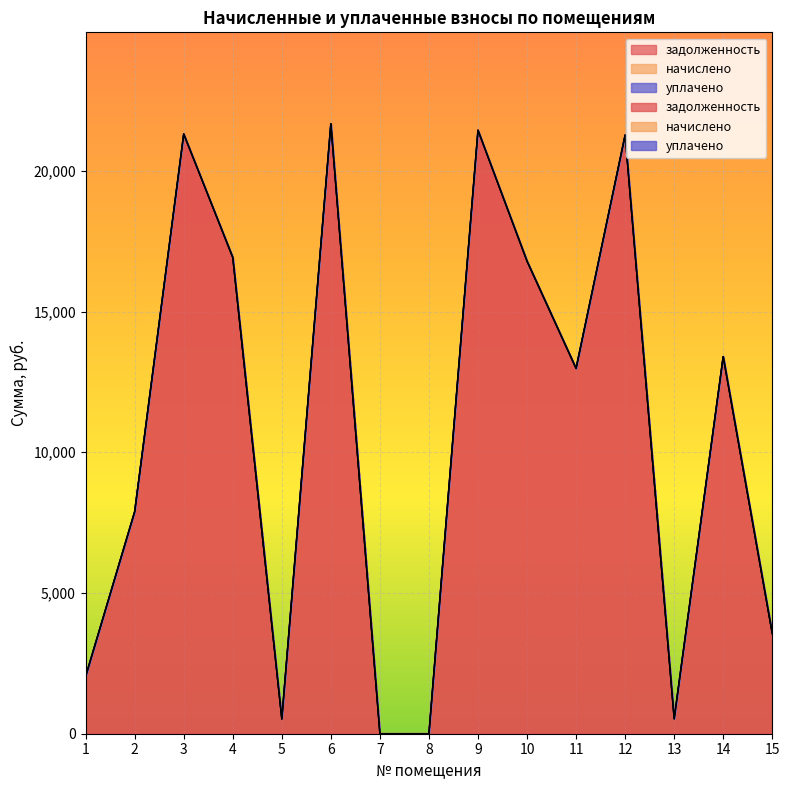

True or false: уплачено and начислено intersect in this chart.

False